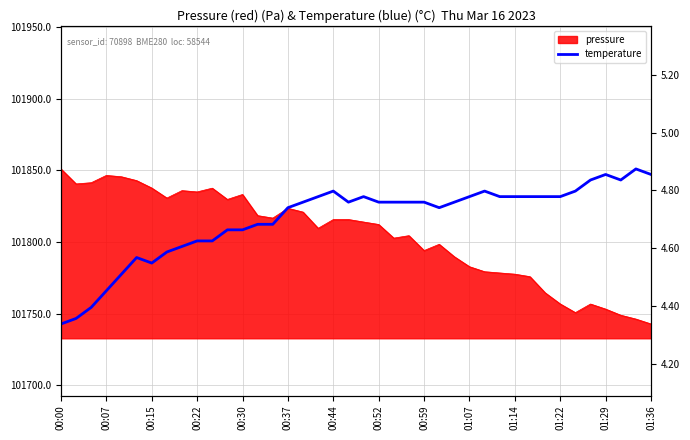

Which label corresponds to the smallest value in the chart?

00:00